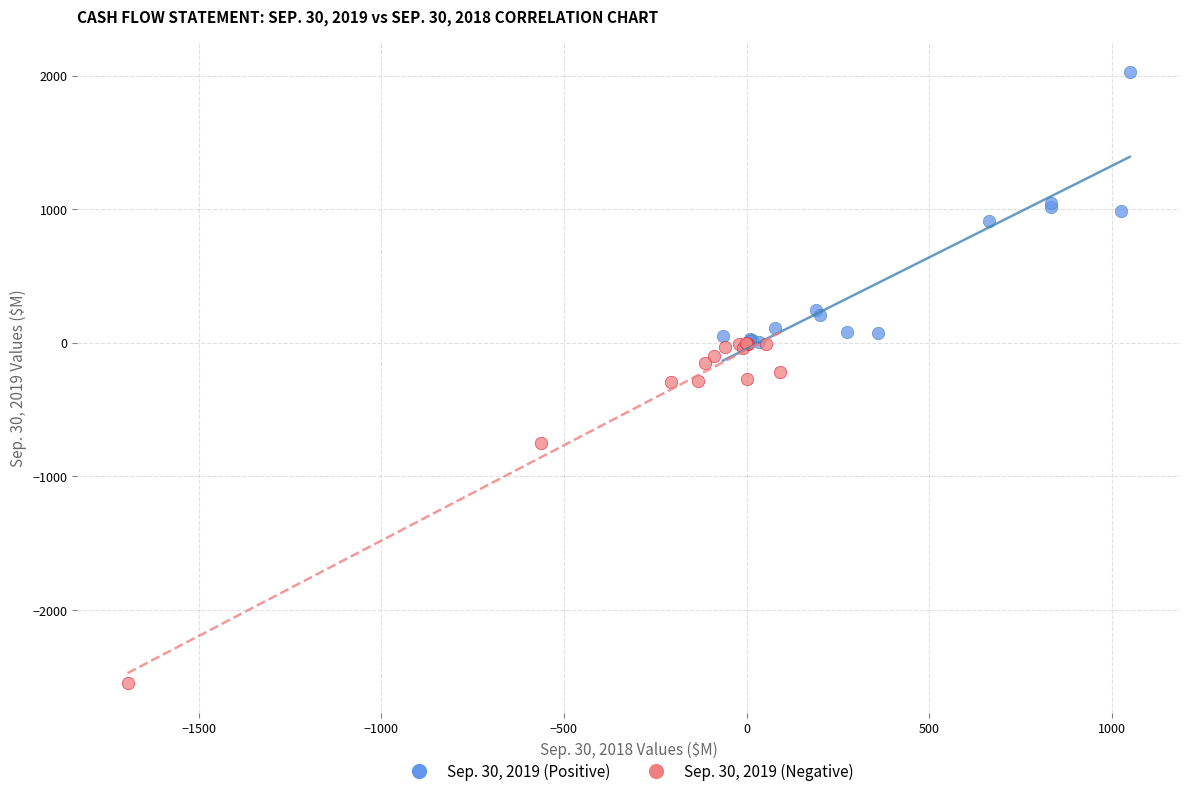

Which series has the largest Y range (max minus min)?

Sep. 30, 2019 (Negative)